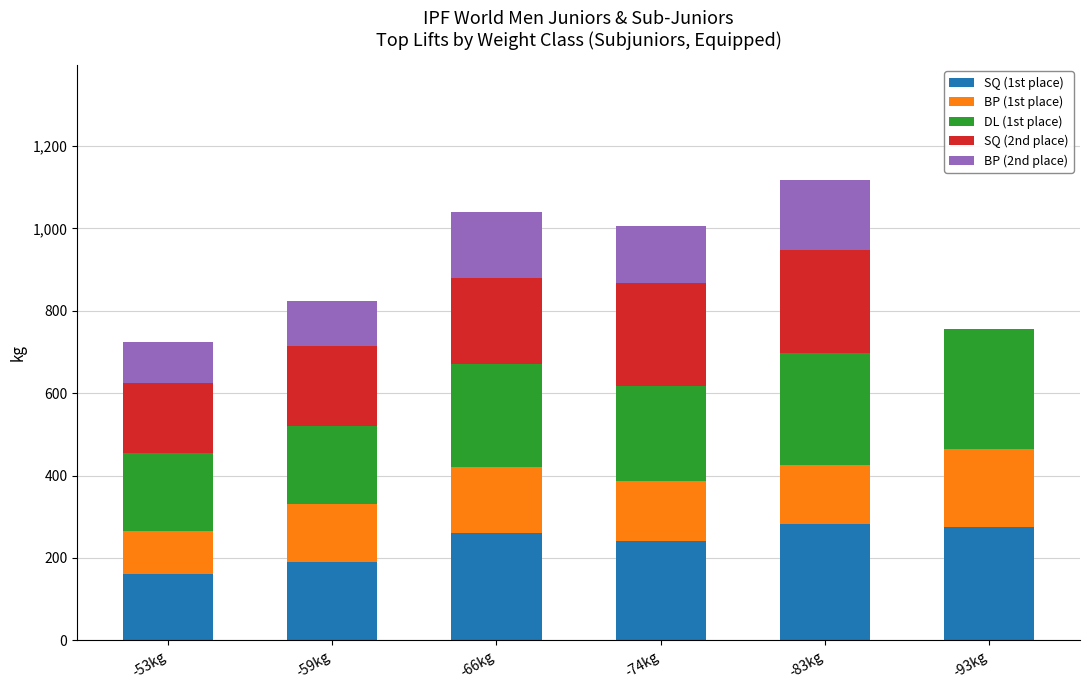

Are the bars horizontal?

No